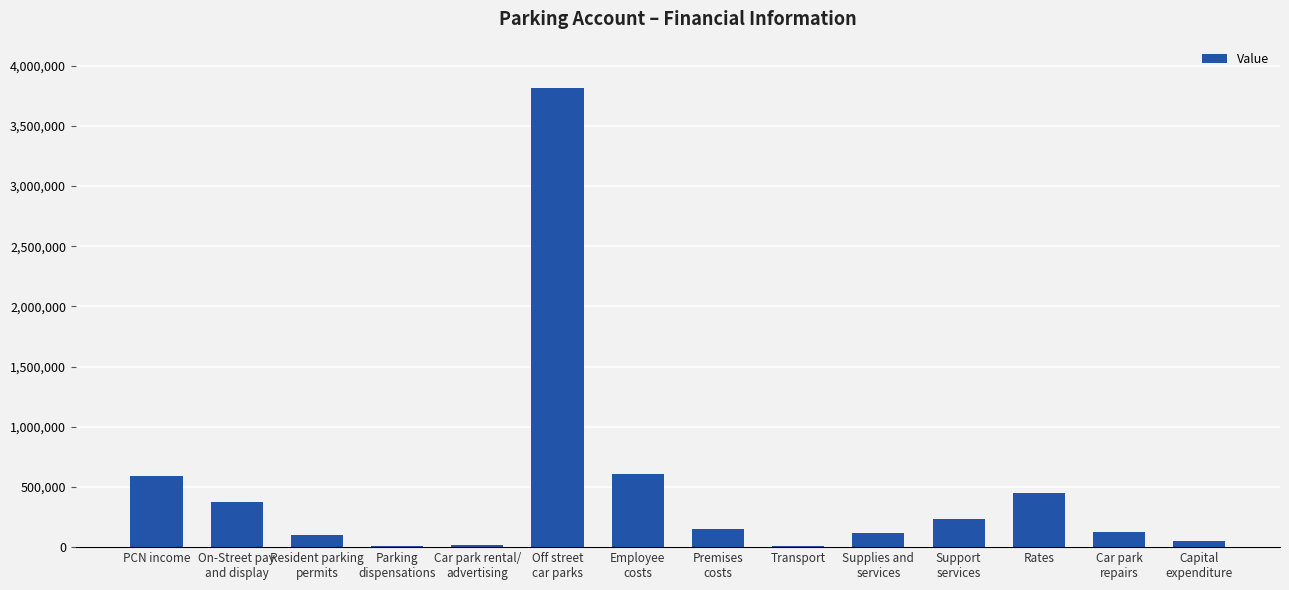

At which category does the chart reach its peak across all series?

Off street
car parks